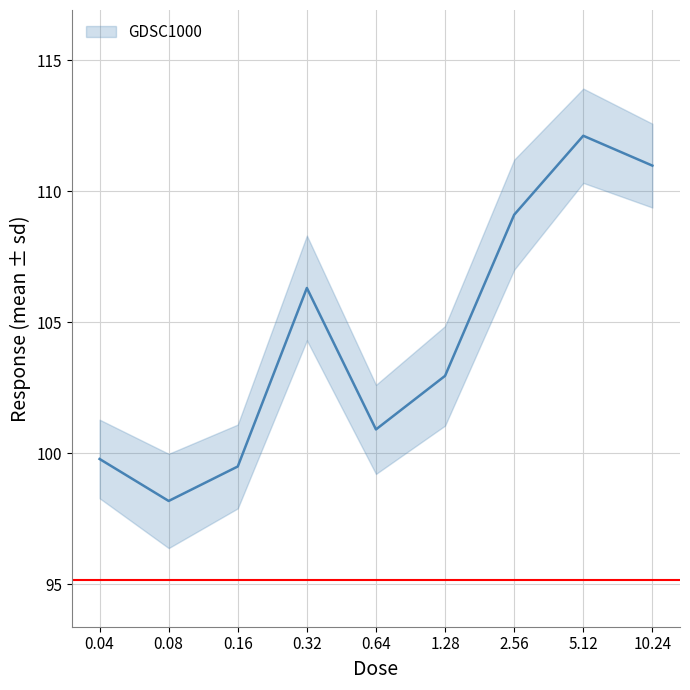

Reading left to right, what are all the values shown in this chart?

0.04=99.8	0.08=98.2	0.16=99.5	0.32=106.3	0.64=100.9	1.28=102.9	2.56=109.1	5.12=112.1	10.24=111.0